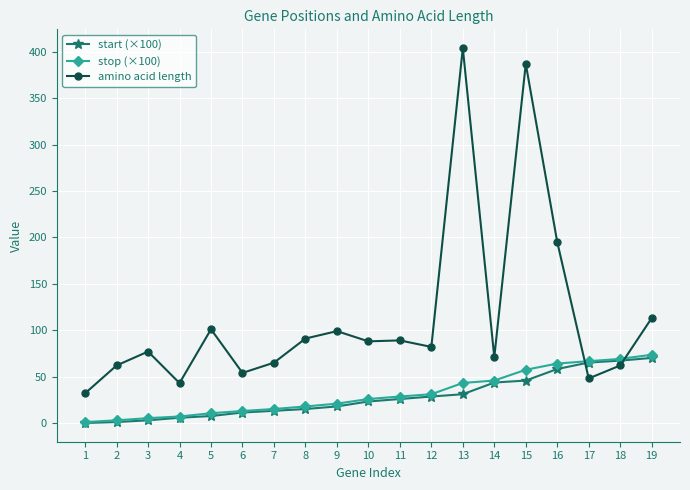

At which category does amino acid length reach its first local peak?

3